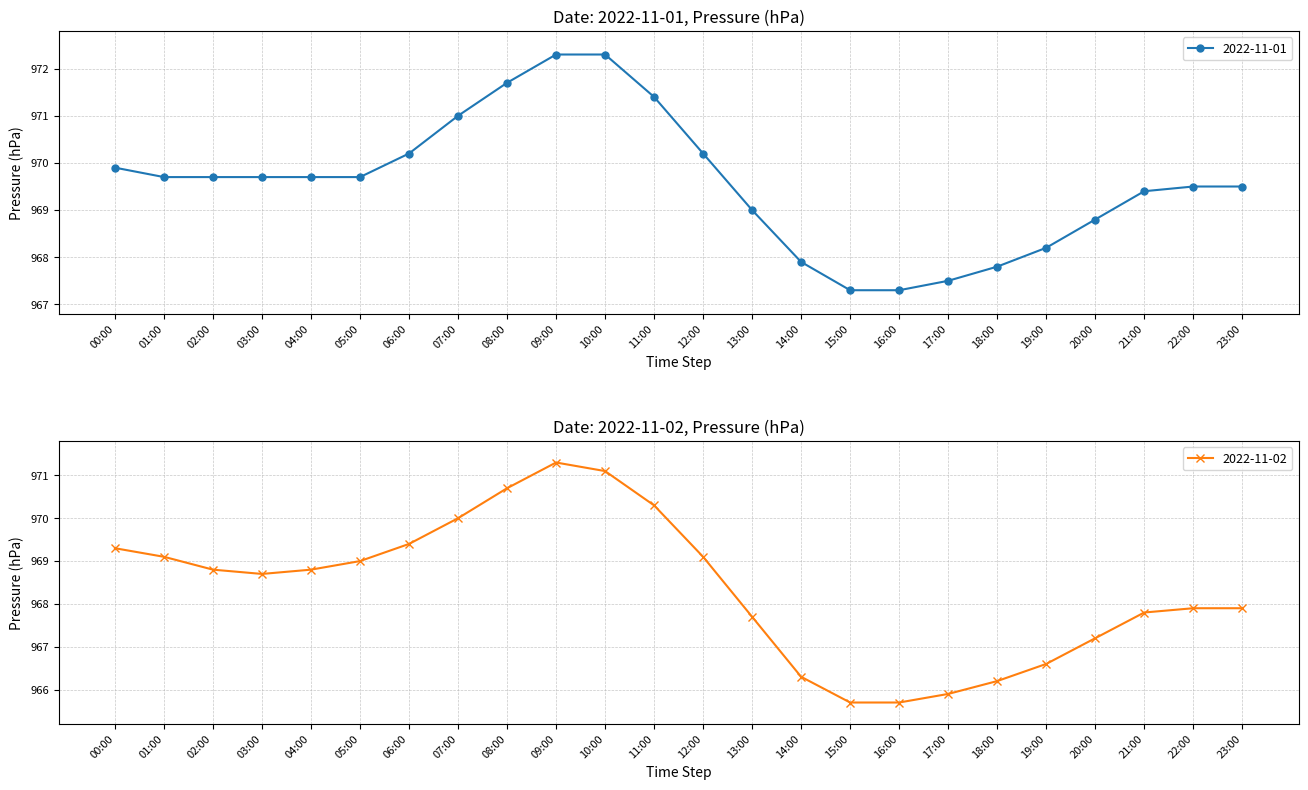

At 14:00, list the series in order from smallest to largest.

2022-11-02, 2022-11-01